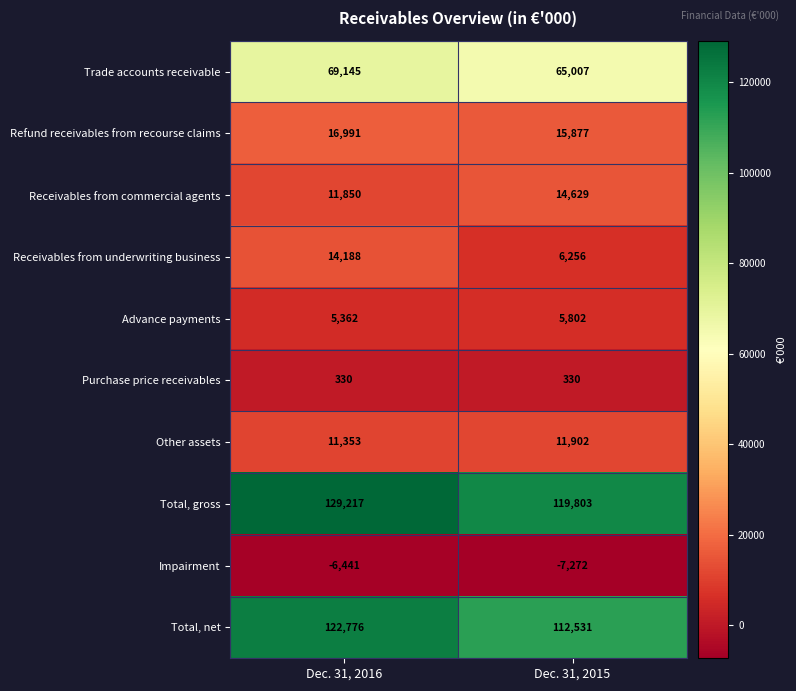

Reading right to left, extract all data points from this chart.

Trade accounts receivable: Dec. 31, 2015=65007	Dec. 31, 2016=69145
Refund receivables from recourse claims: Dec. 31, 2015=15877	Dec. 31, 2016=16991
Receivables from commercial agents: Dec. 31, 2015=14629	Dec. 31, 2016=11850
Receivables from underwriting business: Dec. 31, 2015=6256	Dec. 31, 2016=14188
Advance payments: Dec. 31, 2015=5802	Dec. 31, 2016=5362
Purchase price receivables: Dec. 31, 2015=330	Dec. 31, 2016=330
Other assets: Dec. 31, 2015=11902	Dec. 31, 2016=11353
Total, gross: Dec. 31, 2015=119803	Dec. 31, 2016=129217
Impairment: Dec. 31, 2015=-7272	Dec. 31, 2016=-6441
Total, net: Dec. 31, 2015=112531	Dec. 31, 2016=122776